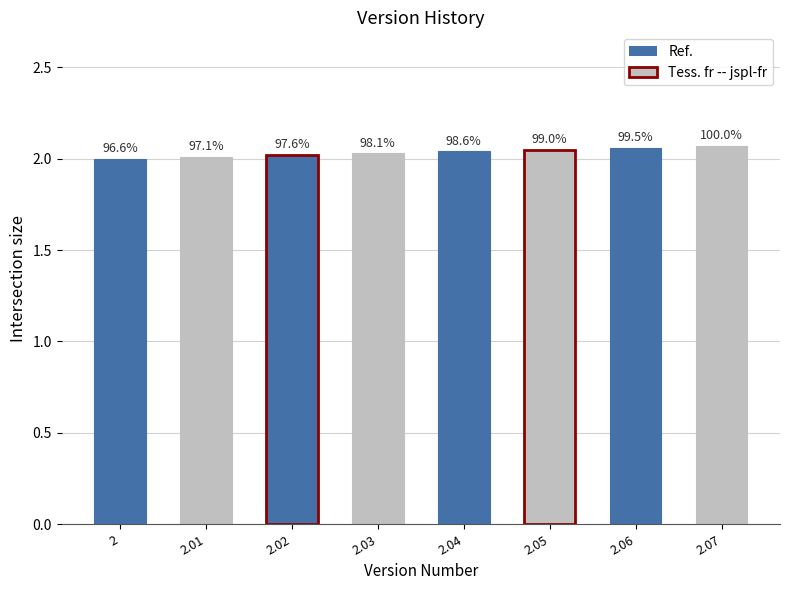

How many bars are there in total?

8